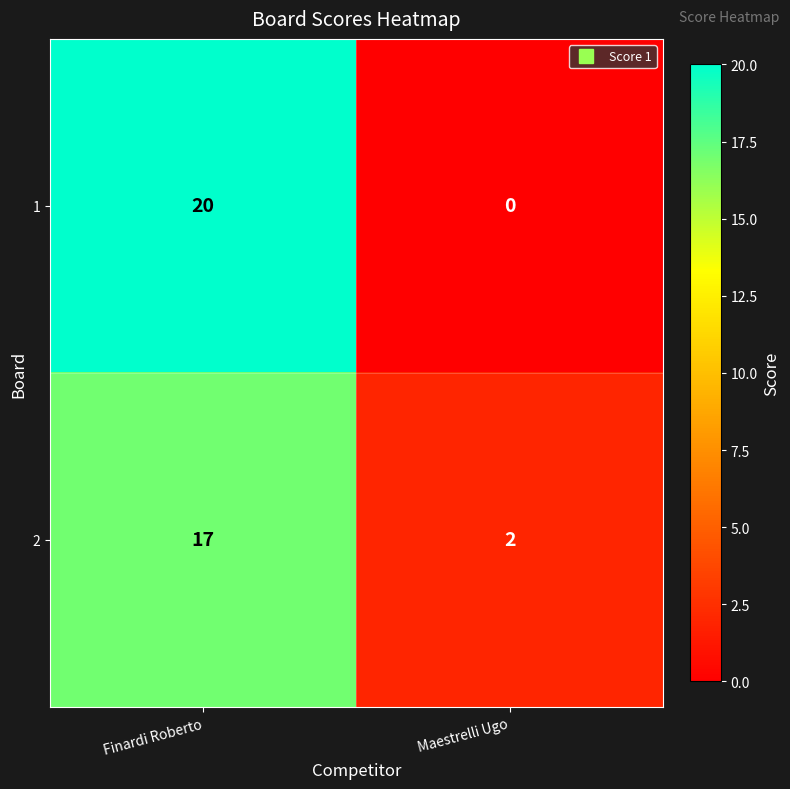

True or false: 1 has a value of 20 at Finardi Roberto.

True